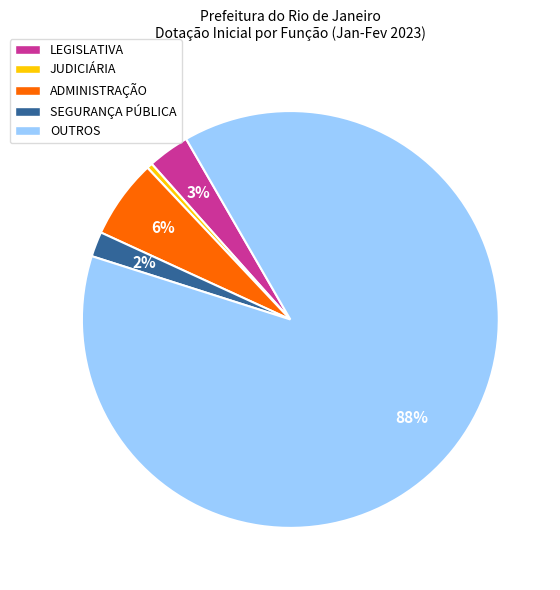

How many slices are in this pie chart?

5